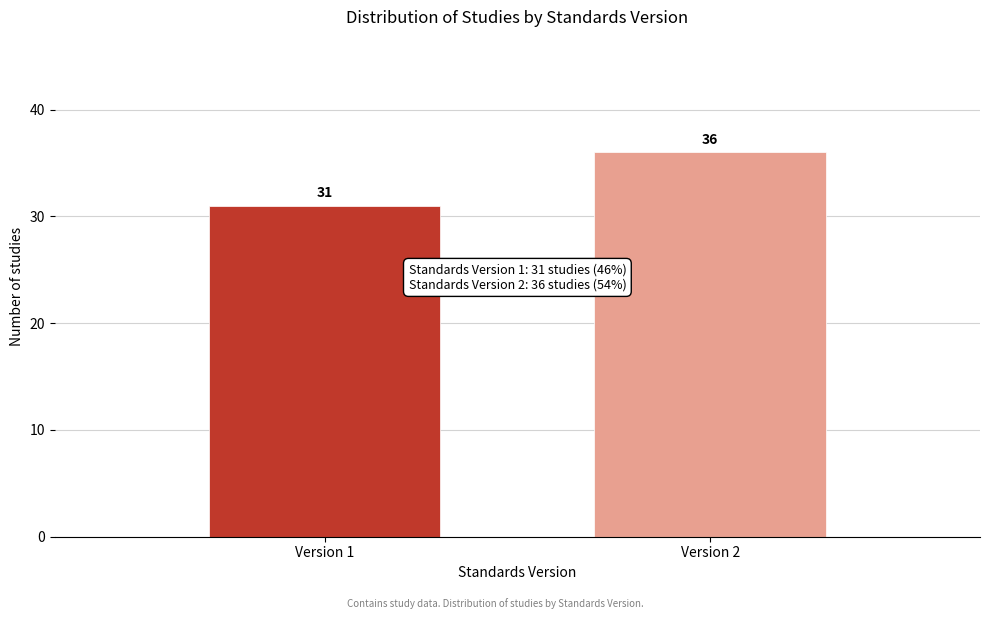

Reading right to left, list all the values displayed in this chart.

Version 2=36	Version 1=31